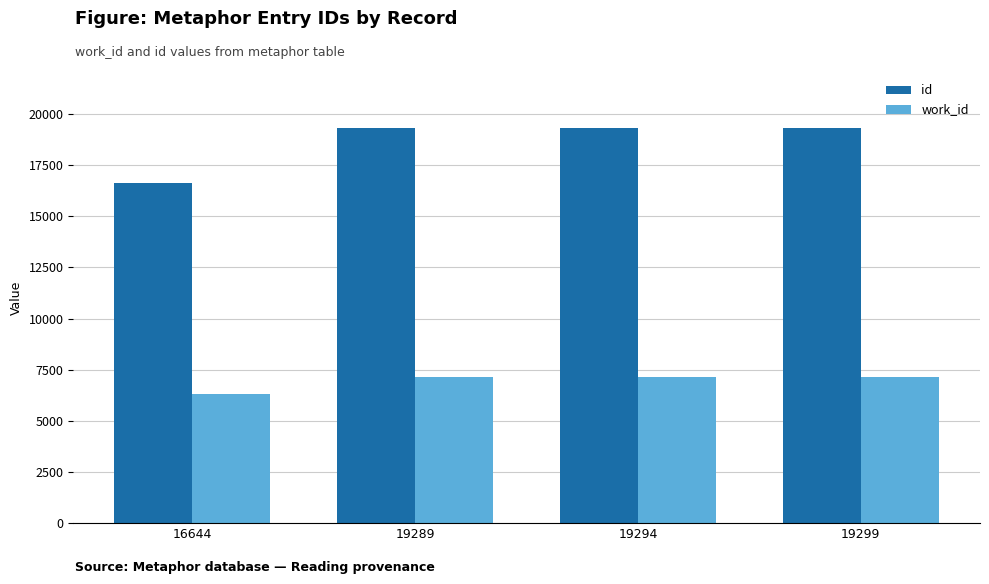

What is the lowest value of the work_id series?

6293